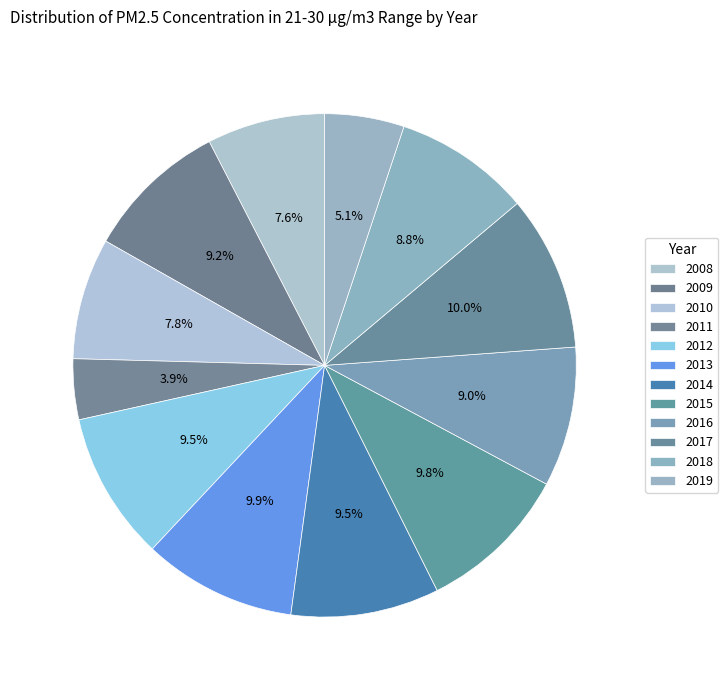

To the nearest percent, what is the combined percentage of 2013 and 2019?

15%